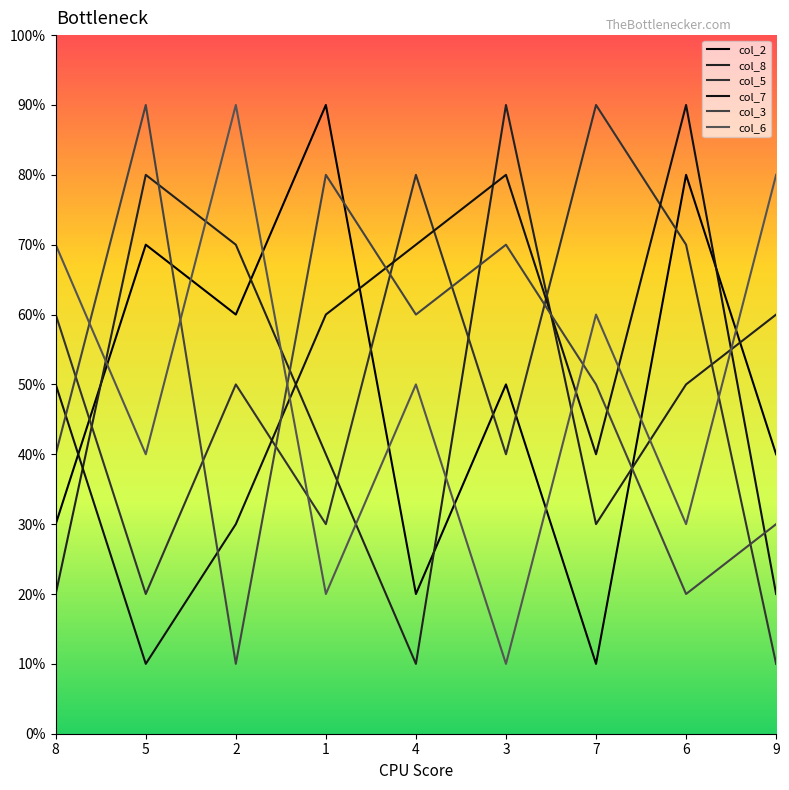

Reading right to left, transcribe all the data shown in this chart.

col_2: 4	8	1	5	2	9	6	7	3
col_8: 6	5	3	9	1	4	7	8	2
col_5: 1	7	9	4	8	3	5	2	6
col_7: 2	9	4	8	7	6	3	1	5
col_3: 3	2	5	7	6	8	1	9	4
col_6: 8	3	6	1	5	2	9	4	7